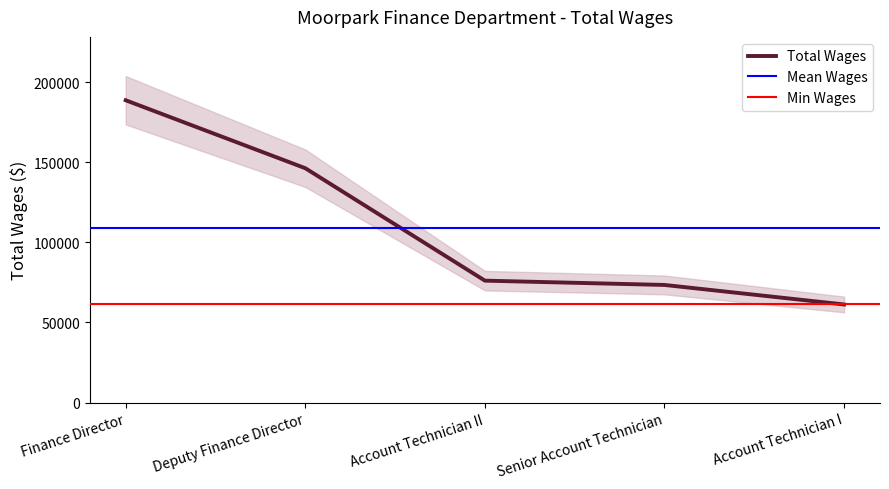

At which category does the chart reach its minimum across all series?

Account Technician I